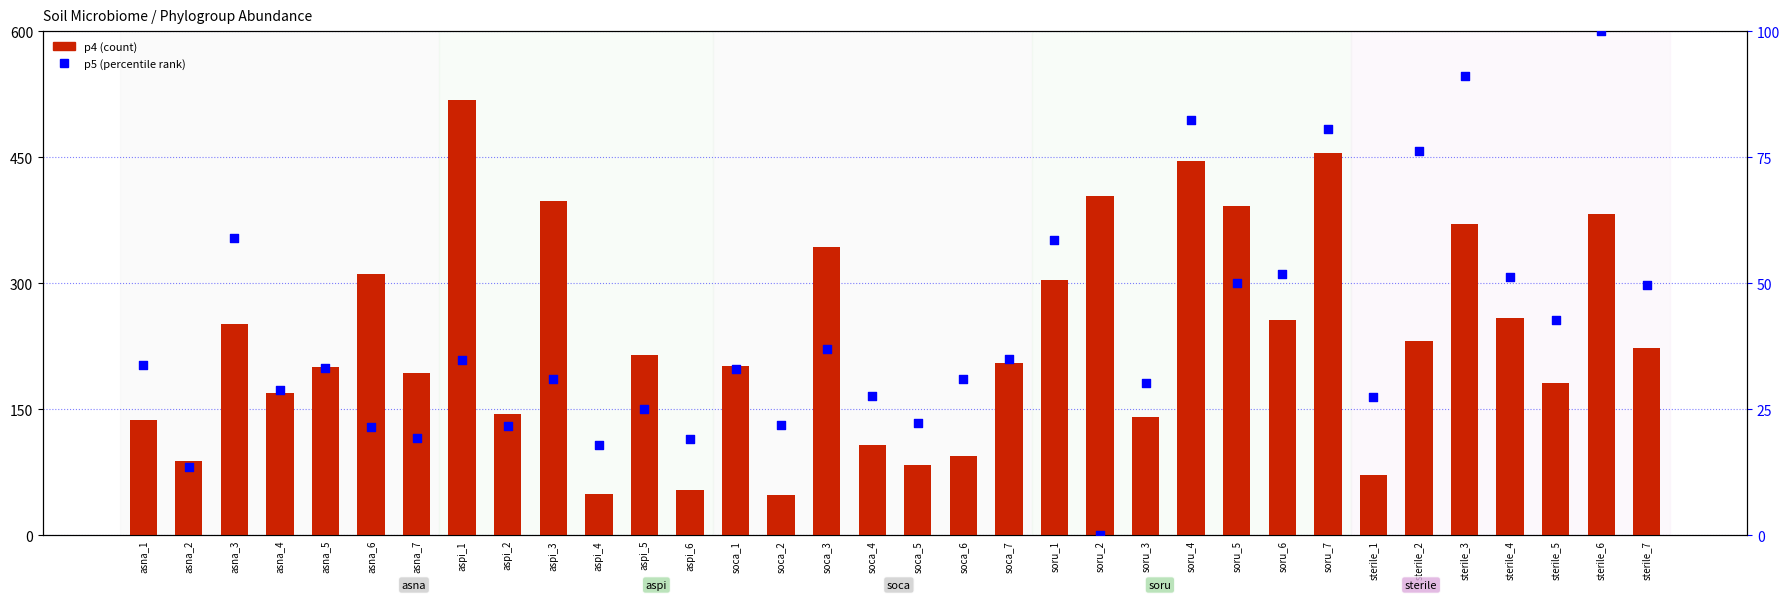

What is the total value across all series at sterile_3?

461.4